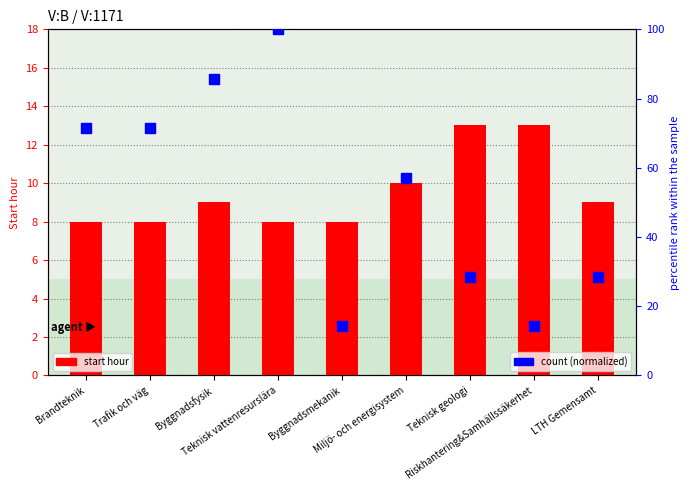

Is the value of count (normalized) at Riskhantering&Samhällssäkerhet greater than the value of start hour at LTH Gemensamt?

Yes